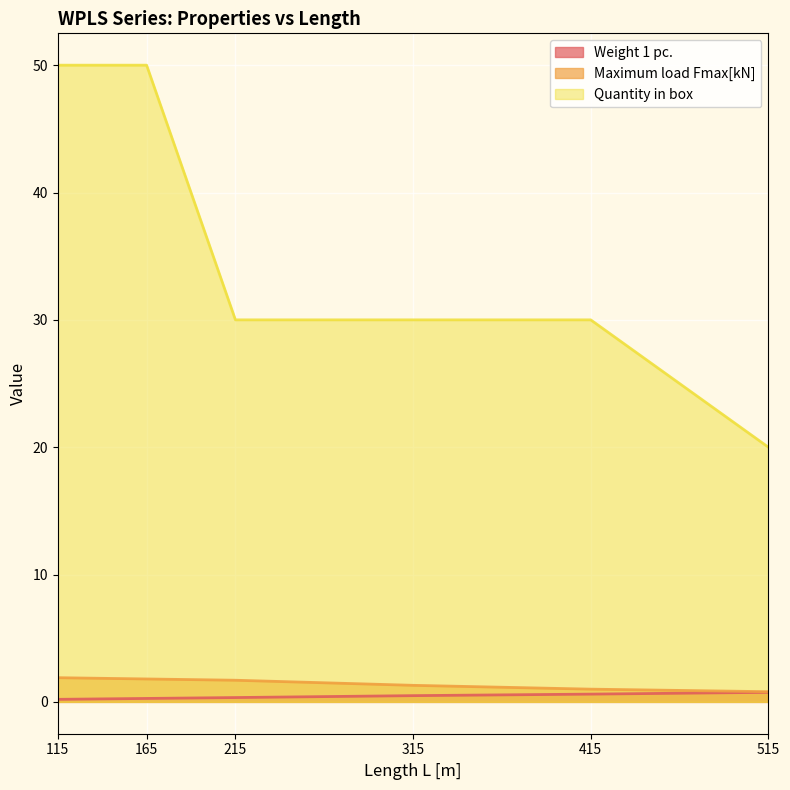

Where is Maximum load Fmax[kN] nearest to the value 1?

415